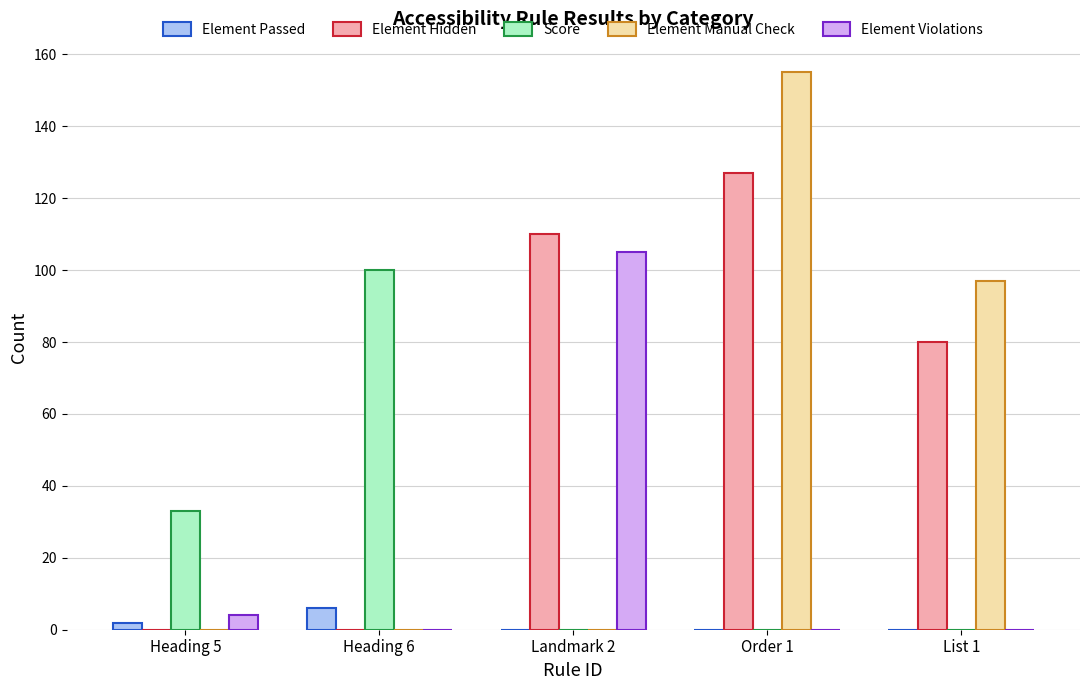

Which series has the widest spread of values?

Element Manual Check